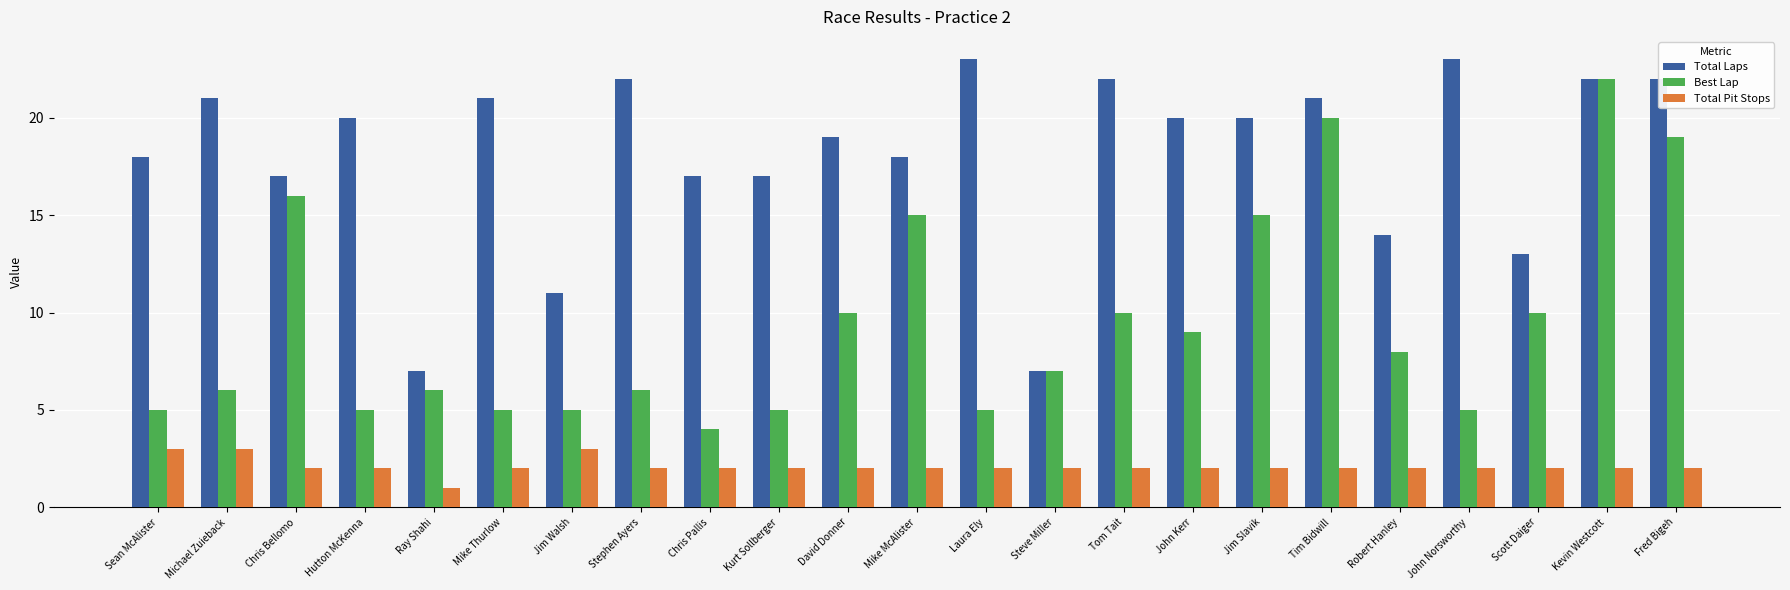

What position from the right is Tim Bidwill?

6